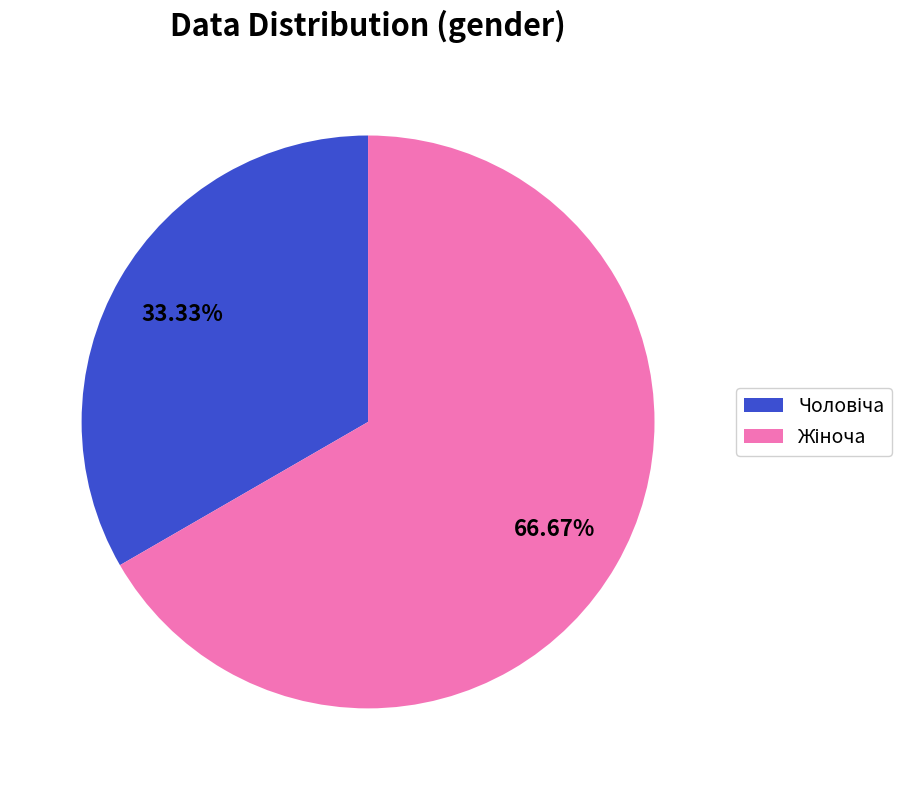

Does any single category account for the majority?

Yes